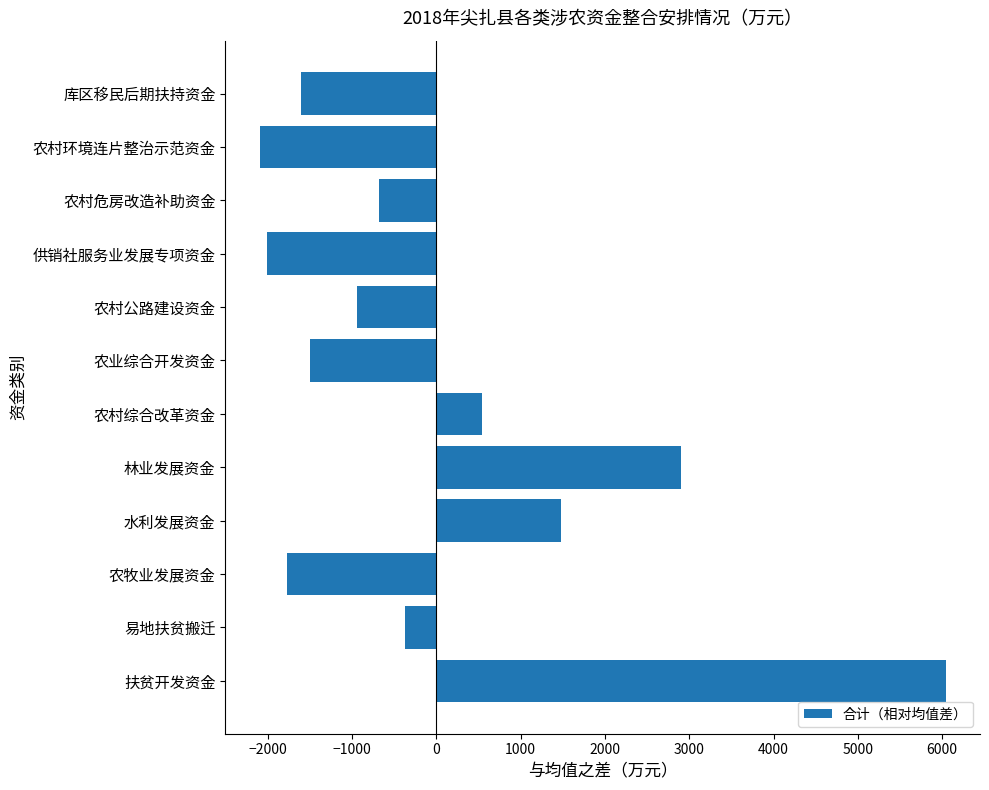

List the labels in order of value, smallest first.

农村环境连片整治示范资金, 供销社服务业发展专项资金, 农牧业发展资金, 库区移民后期扶持资金, 农业综合开发资金, 农村公路建设资金, 农村危房改造补助资金, 易地扶贫搬迁, 农村综合改革资金, 水利发展资金, 林业发展资金, 扶贫开发资金